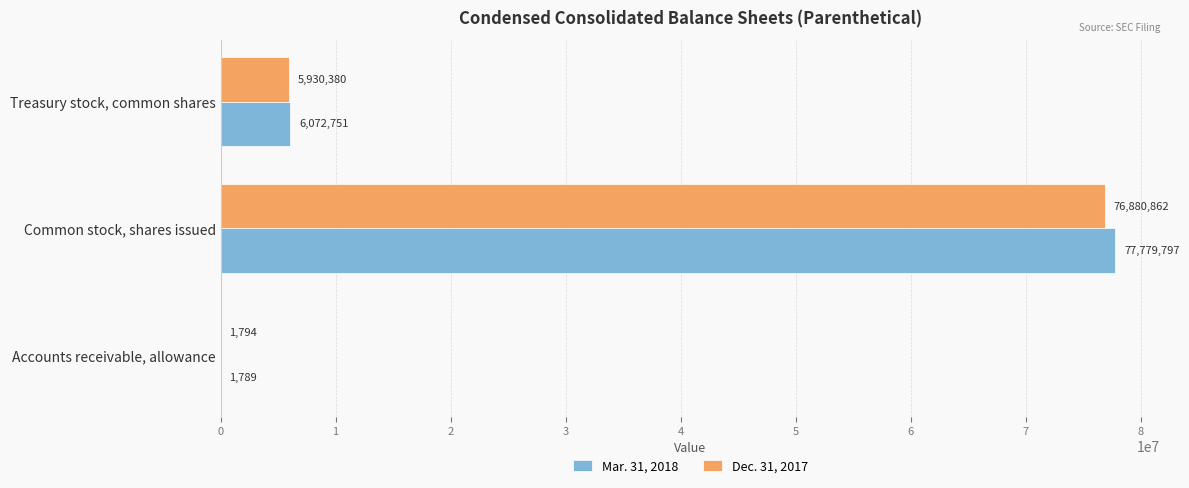

True or false: Mar. 31, 2018 has a value of 6072751 at Treasury stock, common shares.

True